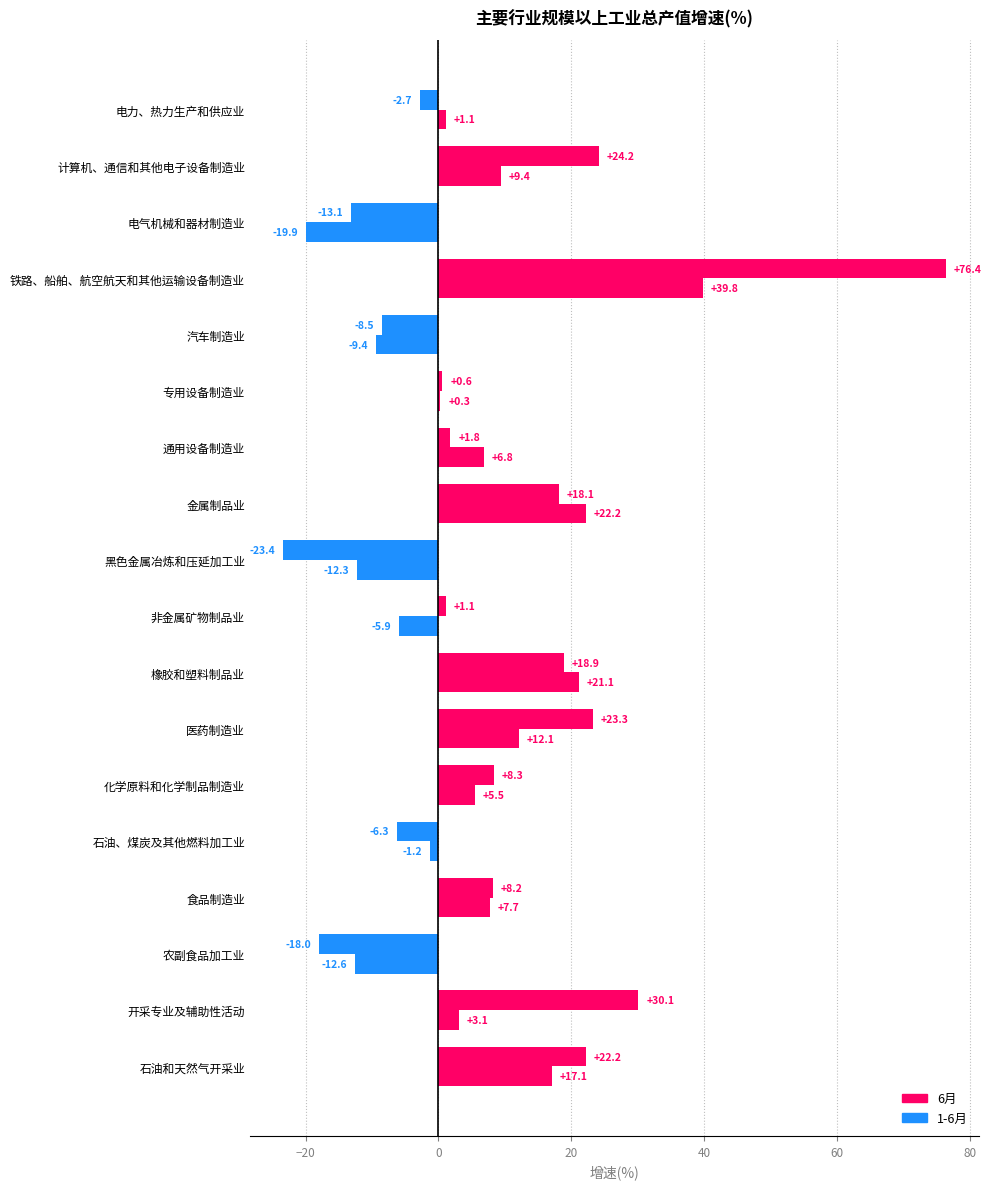

What is the lowest value of the 1-6月 series?

-19.9